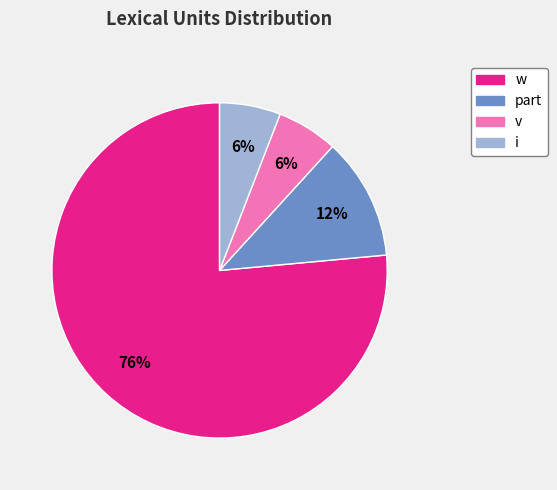

What is the largest slice in the pie chart?

w